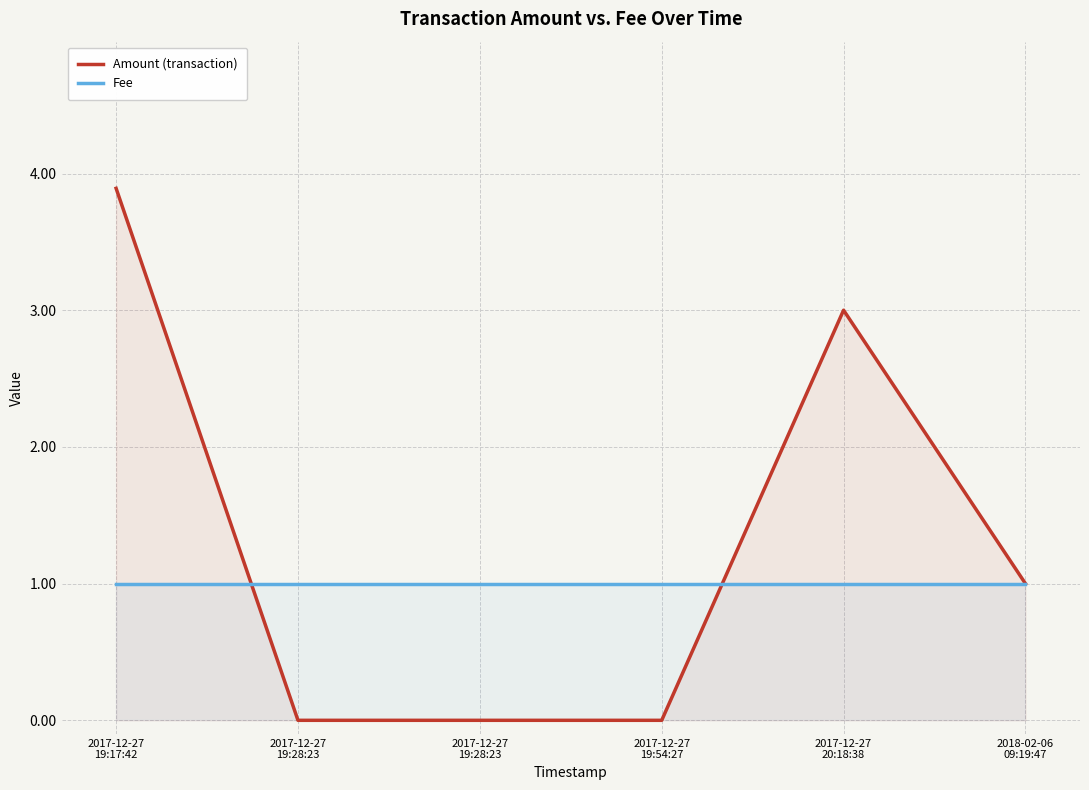

True or false: Amount (transaction) has a value of 4.2 at 2017-12-27
20:18:38.

False